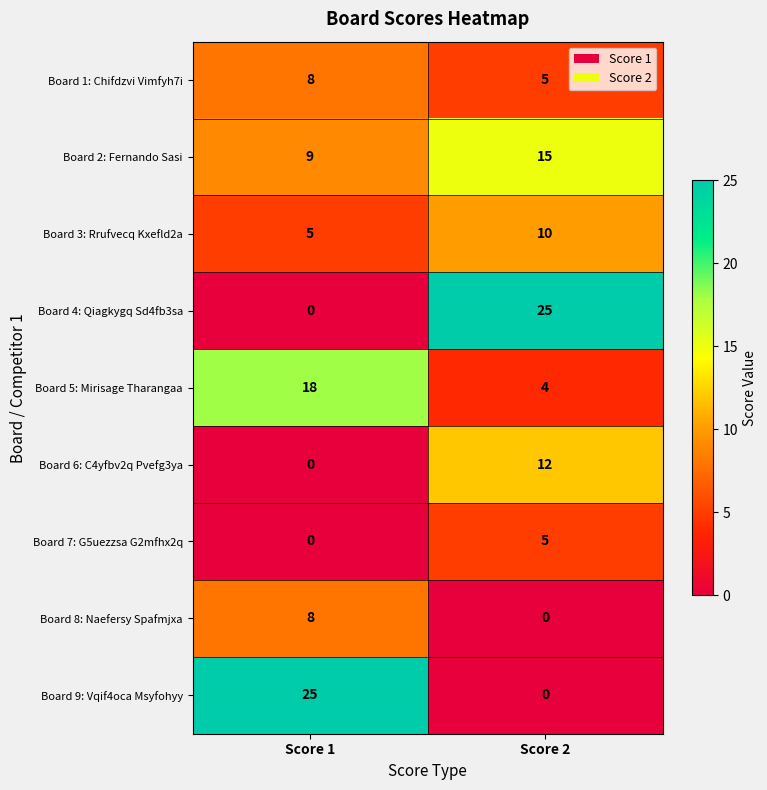

What is the greatest value displayed?

25